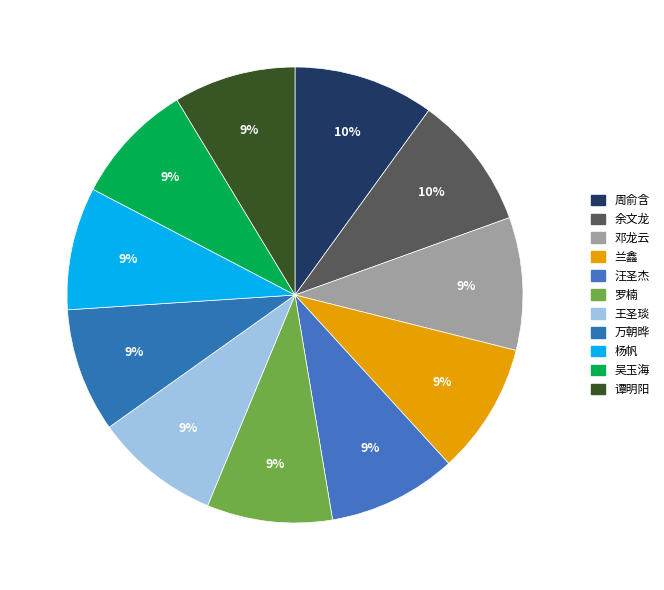

Count the number of slices in the pie.

11